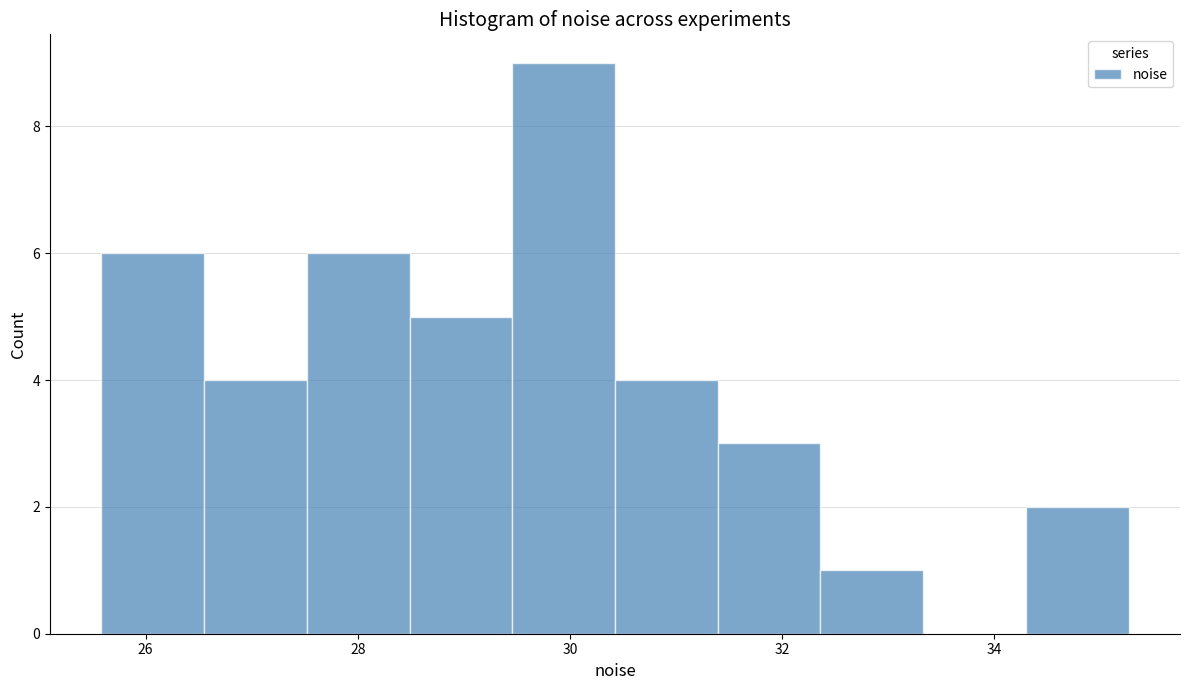

Reading left to right, transcribe this chart: for each bar, give the range it covers on the x-axis and its height. Neither the bar edges nor the heights are printed on the chart, so give them approximately, as read against the axes.

25.6 to 26.6: 6
26.6 to 27.6: 4
27.6 to 28.4: 6
28.4 to 29.4: 5
29.4 to 30.4: 9
30.4 to 31.4: 4
31.4 to 32.4: 3
32.4 to 33.4: 1
33.4 to 34.2: 0
34.2 to 35.2: 2